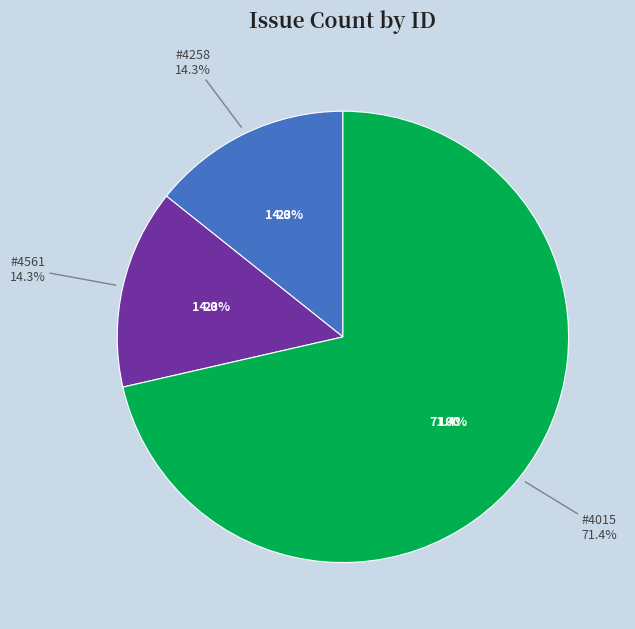

Is there any slice that represents more than half of the pie?

Yes